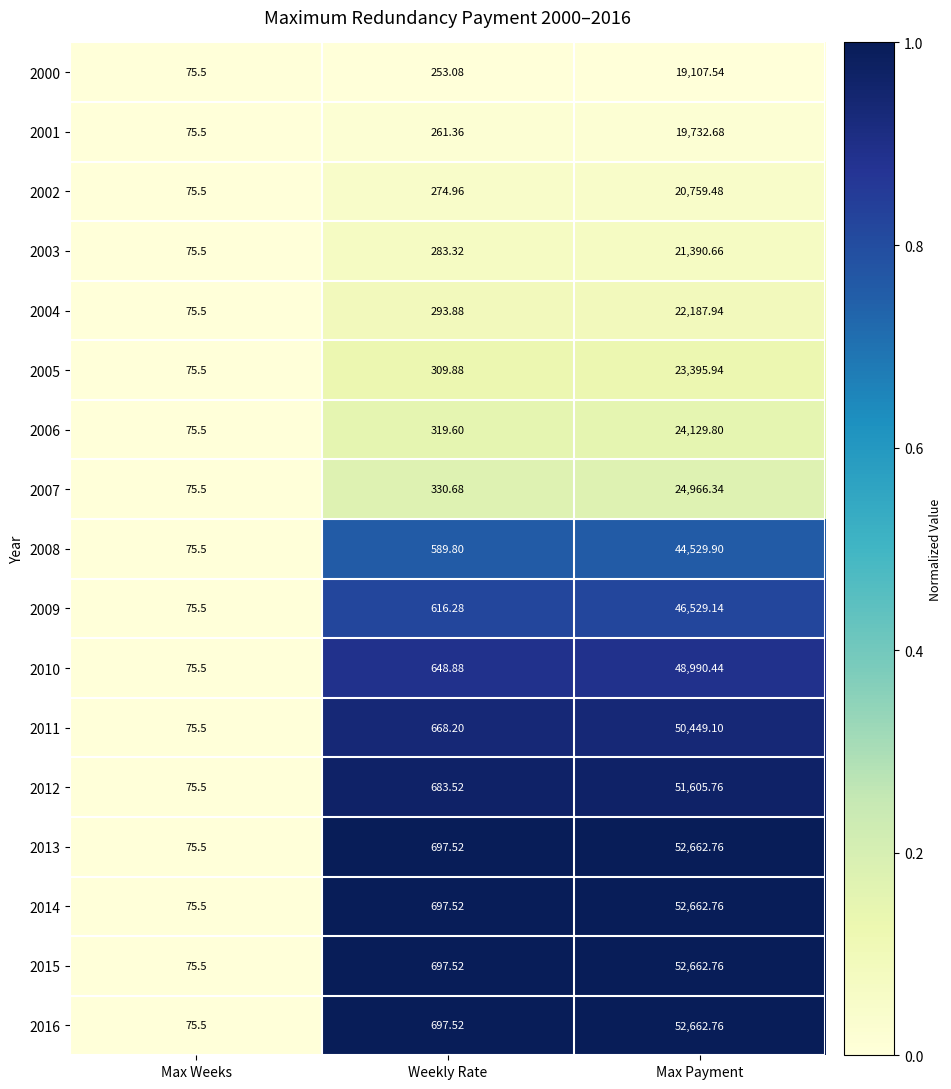

Which label corresponds to the largest value in the chart?

Max Payment